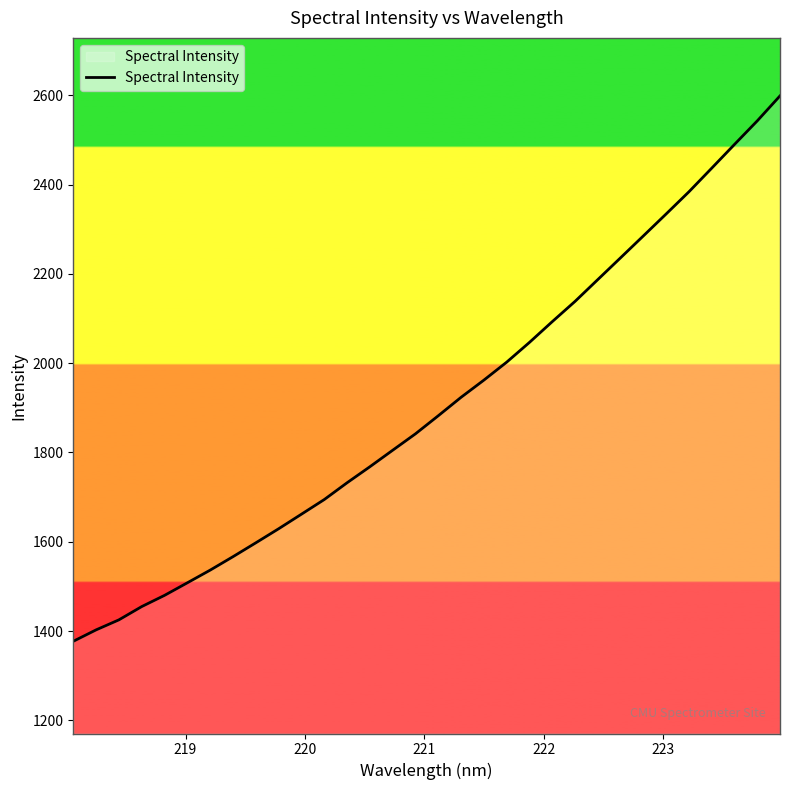

What is the greatest value displayed?

2598.7